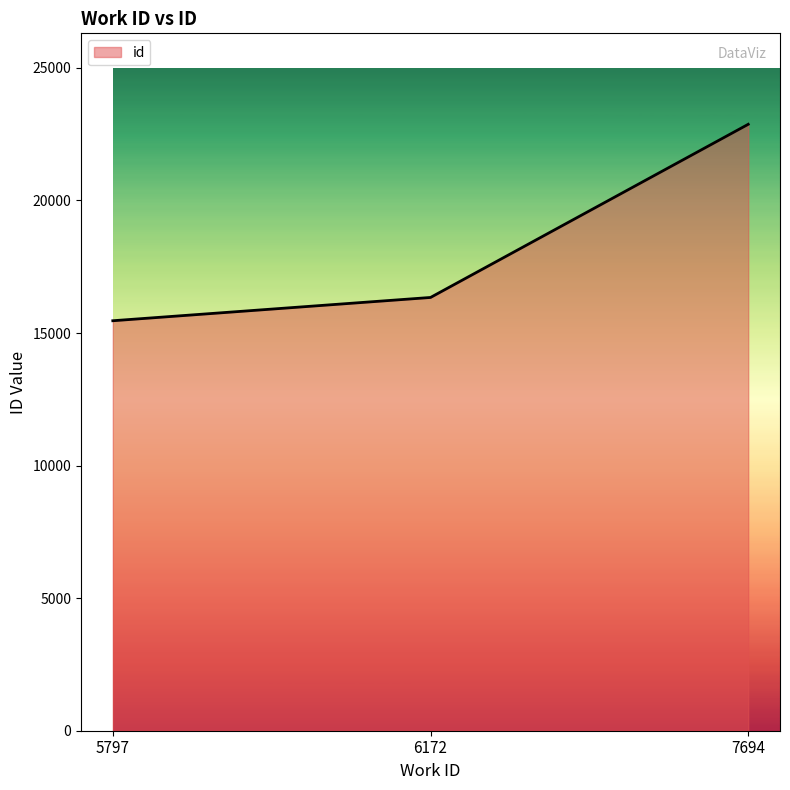

The value at 6172 is 16341. True or false?

True